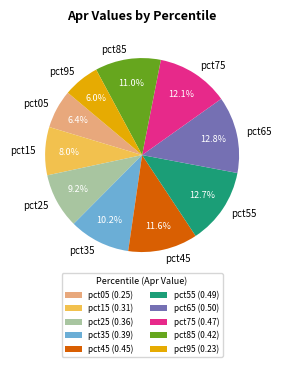

True or false: pct85 accounts for 11% of the total.

True